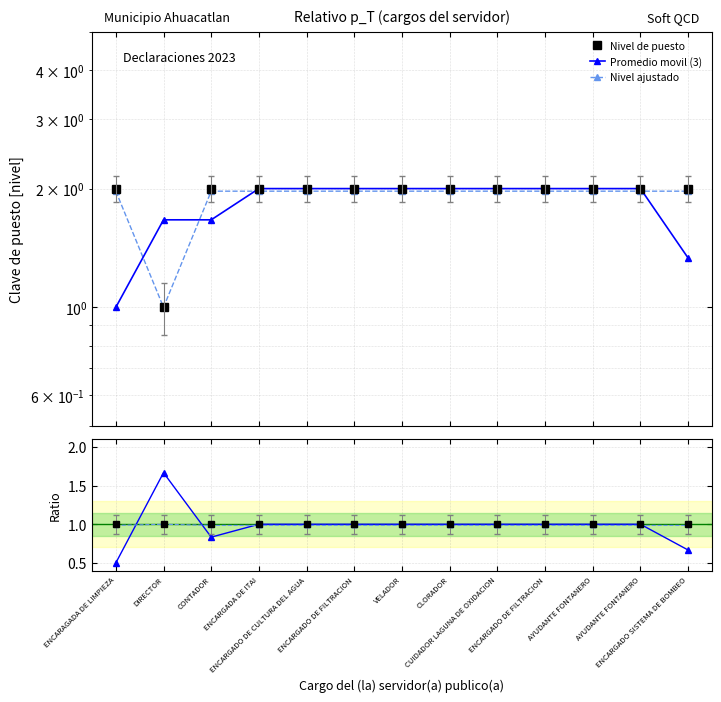

The Promedio movil (3) series shows 0.7 at CUIDADOR LAGUNA DE OXIDACION. True or false?

False